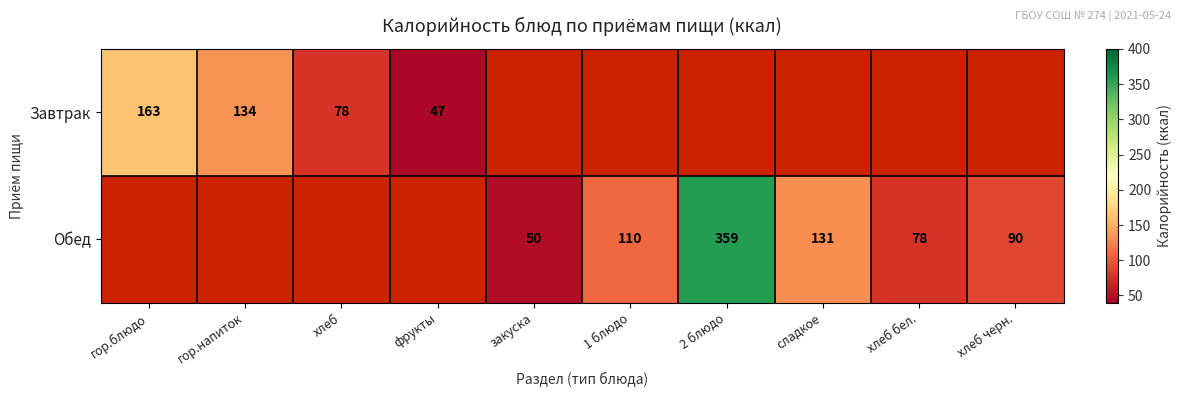

Is it true that Обед equals 60 at хлеб черн.?

False